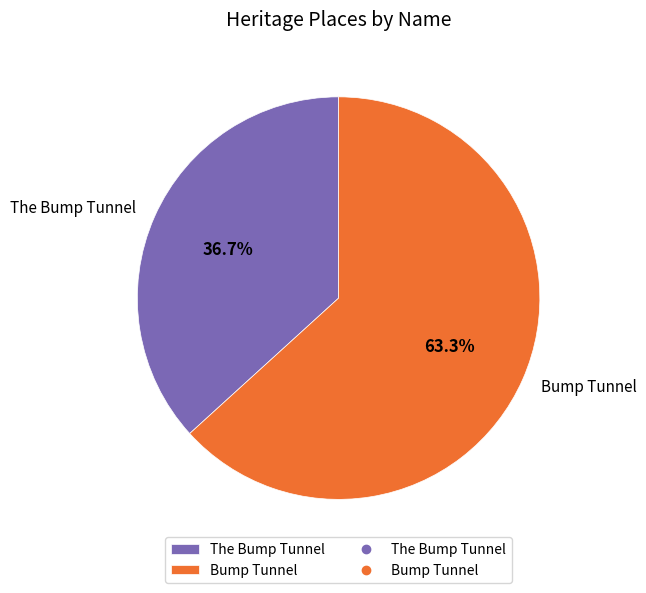

How many segments does this pie chart have?

2